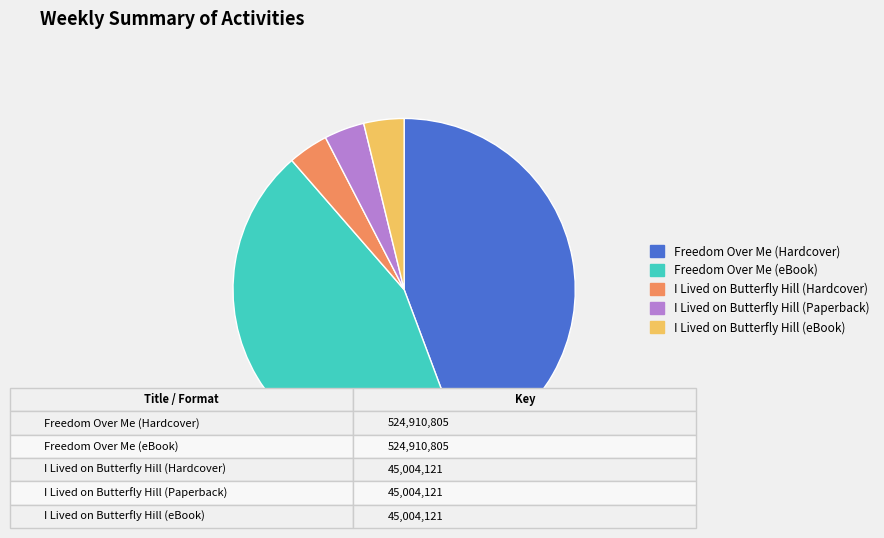

What is the ratio of the value at Freedom Over Me (Hardcover) to the value at I Lived on Butterfly Hill (Hardcover)?

11.7